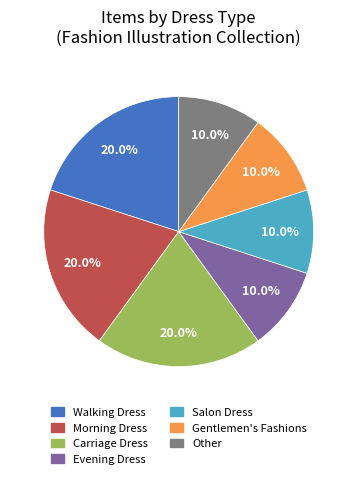

Is there any slice that represents more than half of the pie?

No